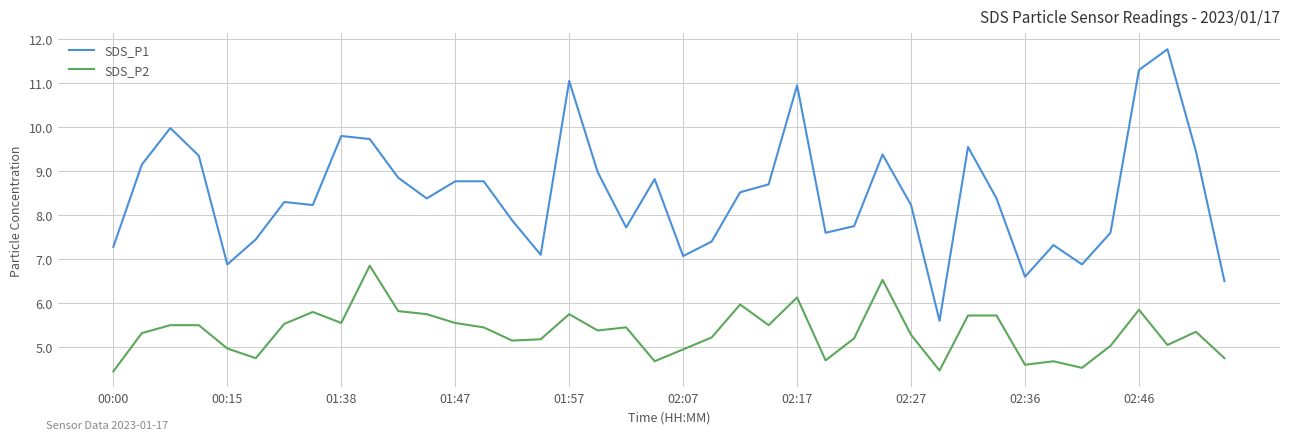

True or false: SDS_P2 and SDS_P1 intersect in this chart.

False